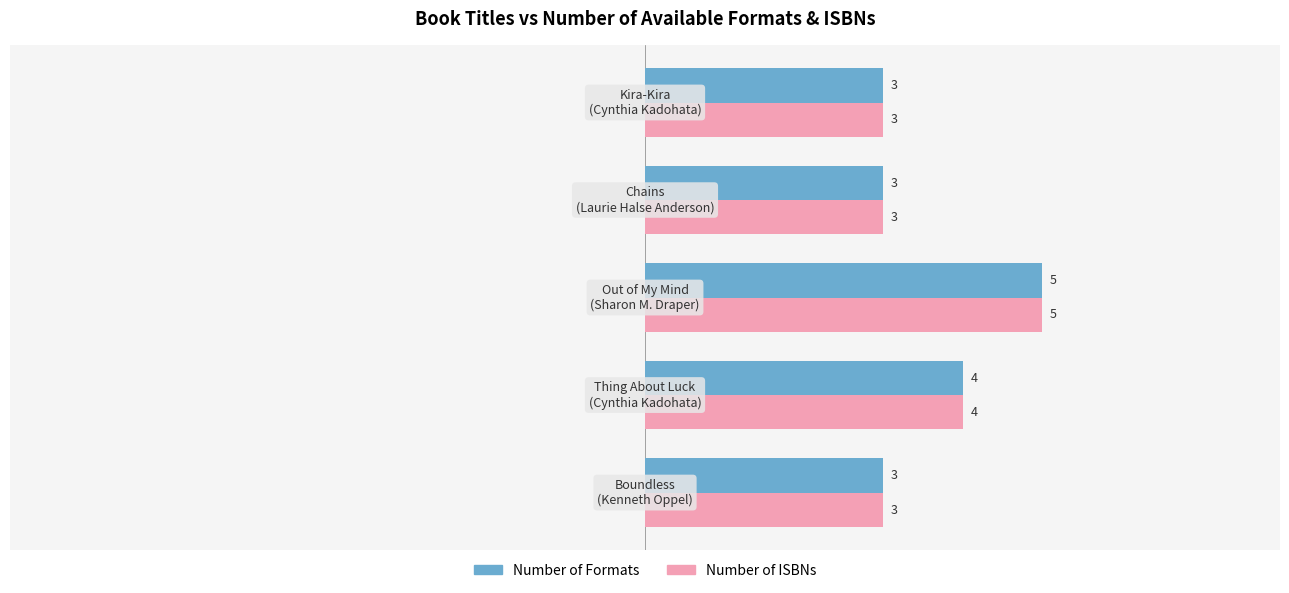

What is the minimum value for Number of ISBNs?

3